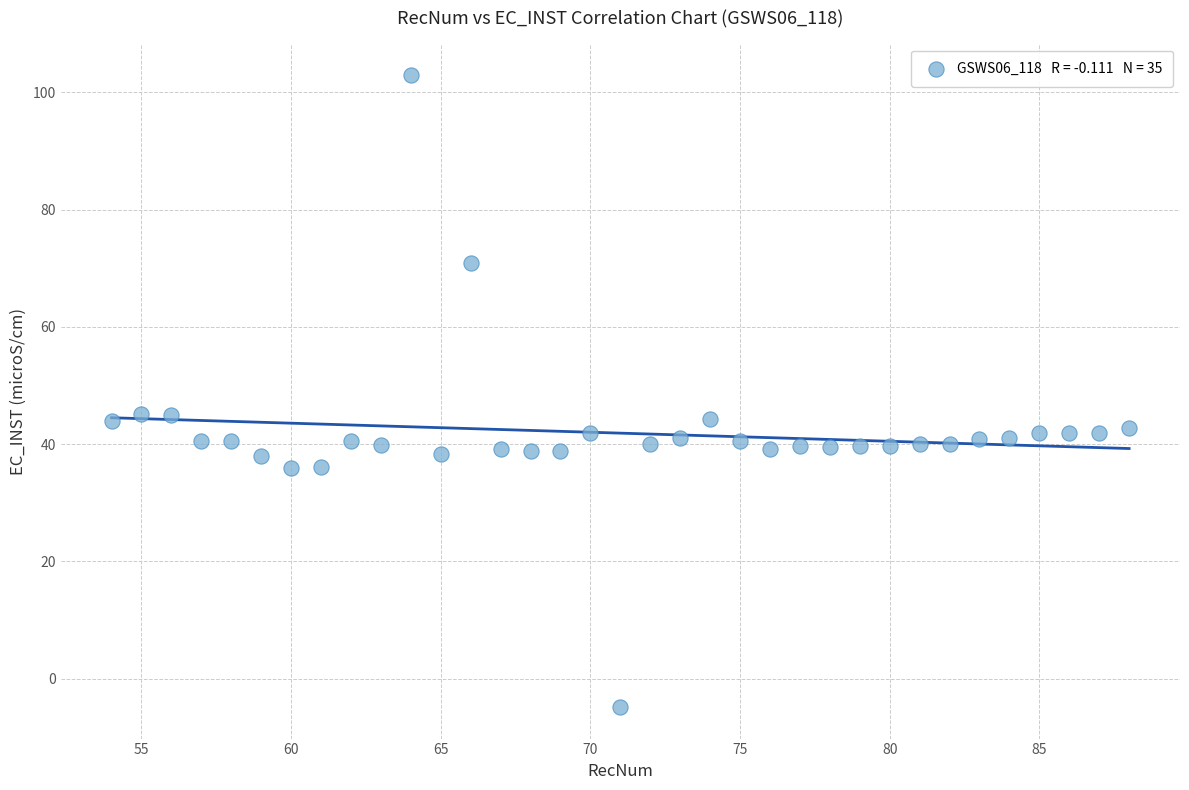

What is the range of Y values (max minus min)?

107.8